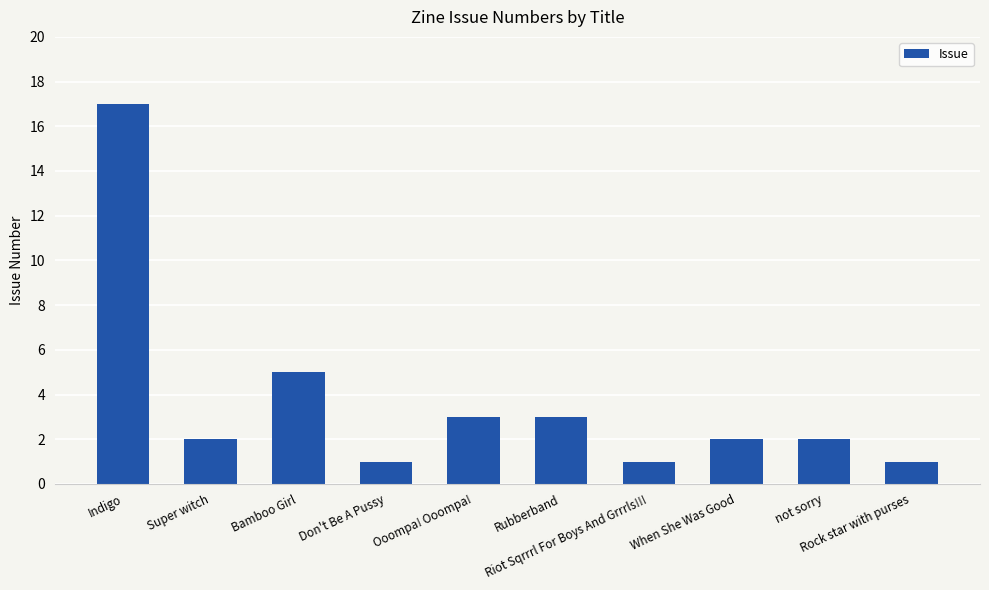

Reading left to right, extract all data points from this chart.

17	2	5	1	3	3	1	2	2	1